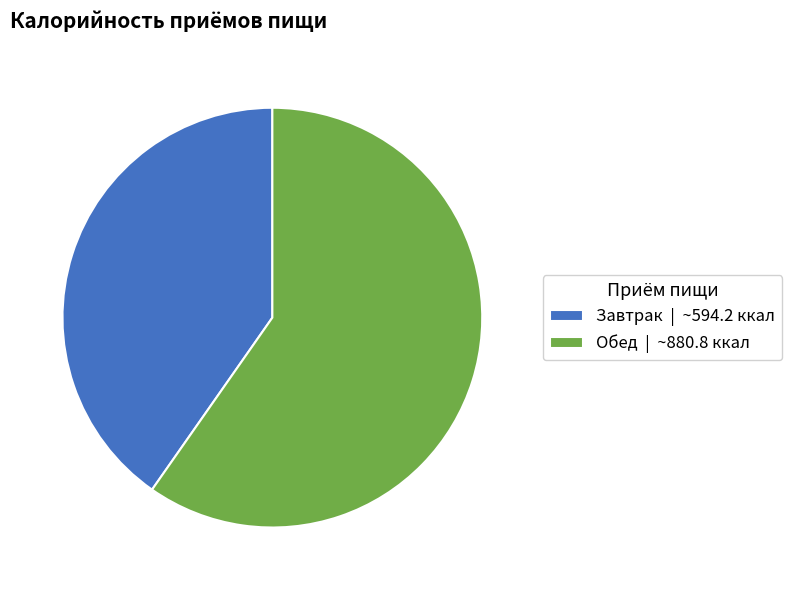

Between Обед and Завтрак, which is larger?

Обед